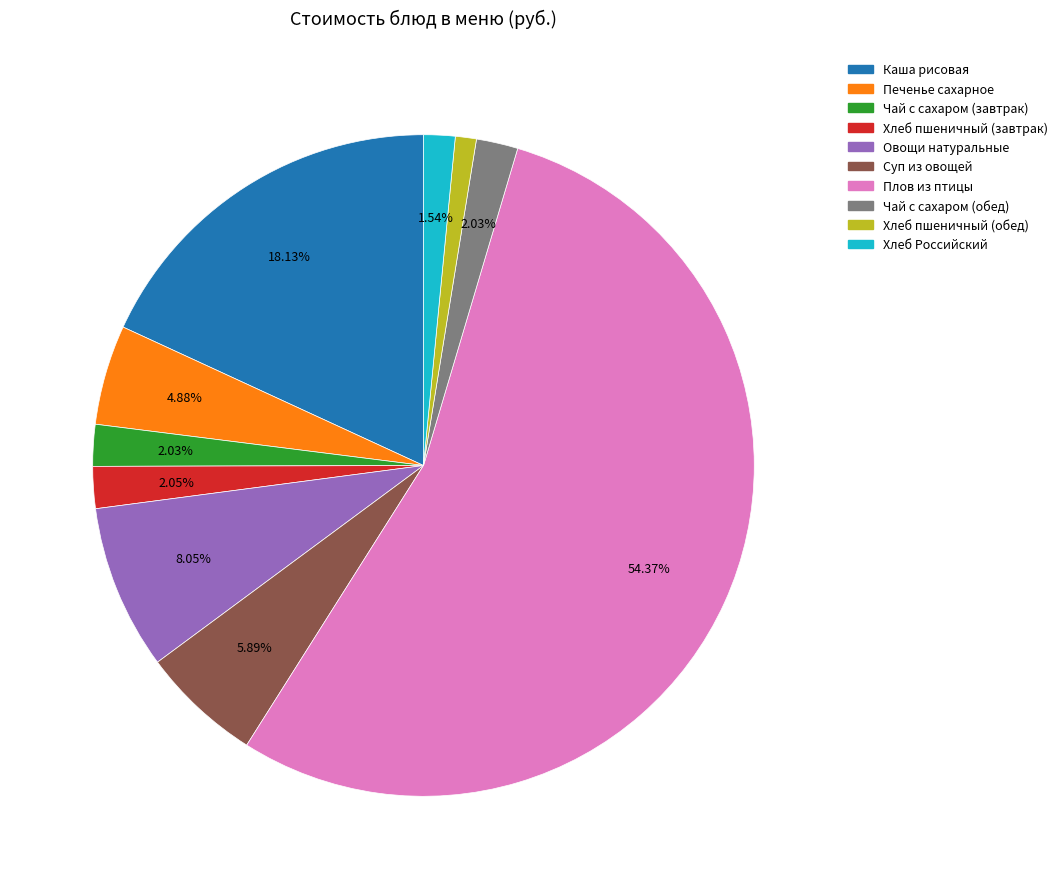

Which slice is the largest?

Плов из птицы